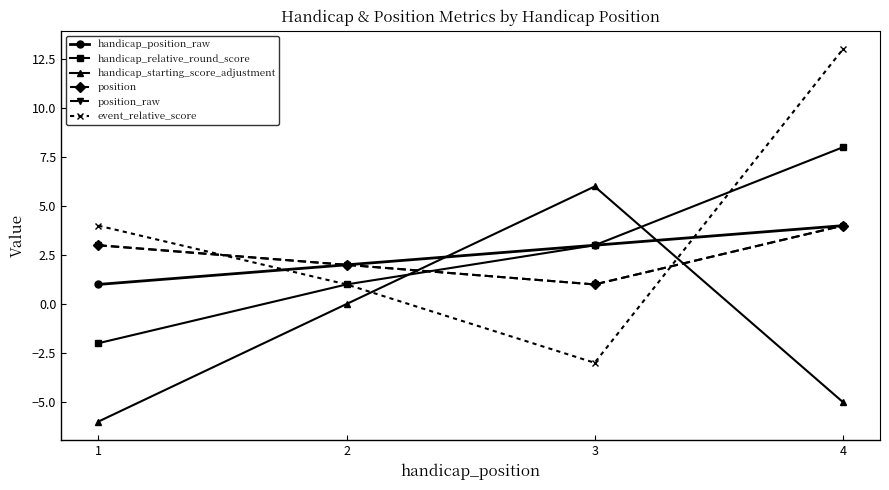

Is this an area chart (filled region under the line)?

No